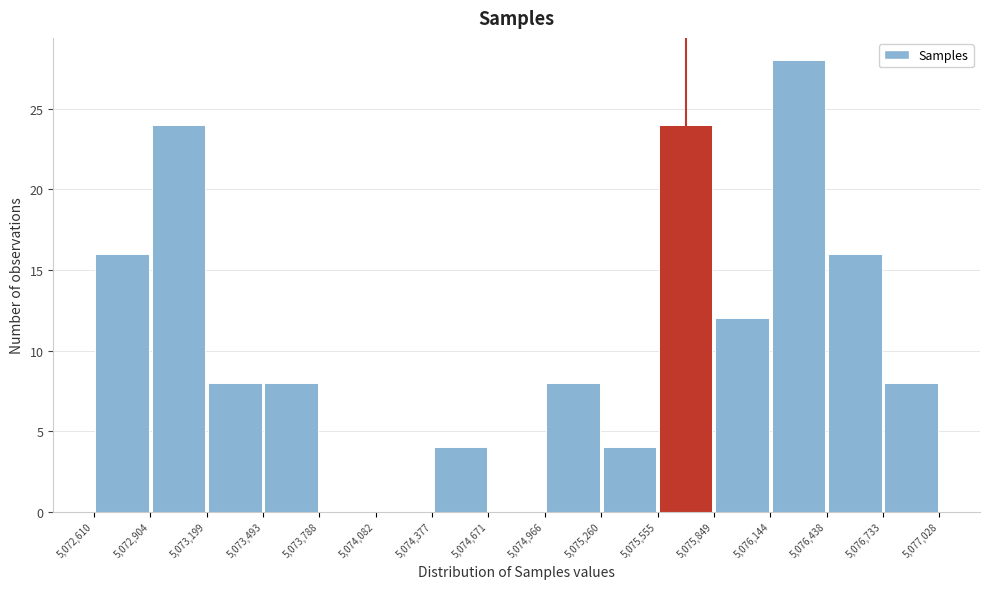

Over which range of the x-axis is the bar tallest?

5,076,144 to 5,076,438